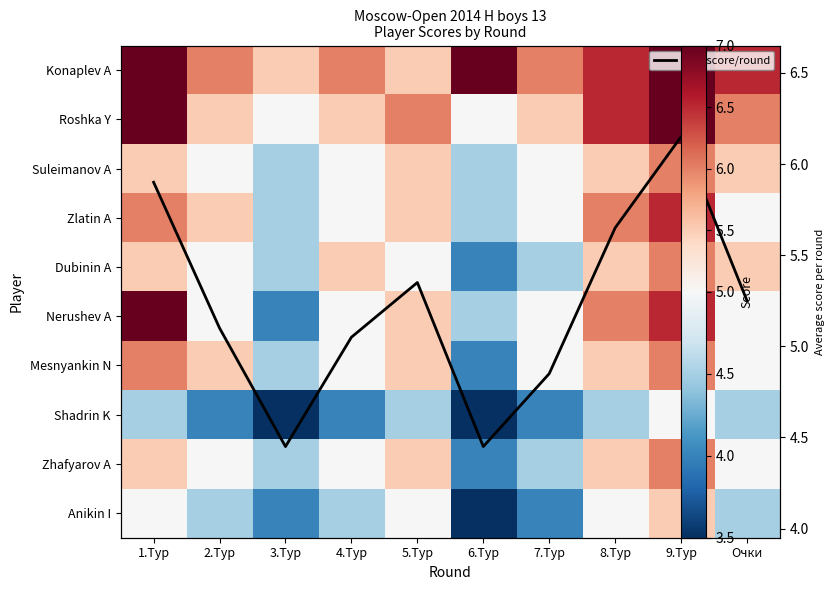

At which label does Anikin I reach its minimum?

6.Тур